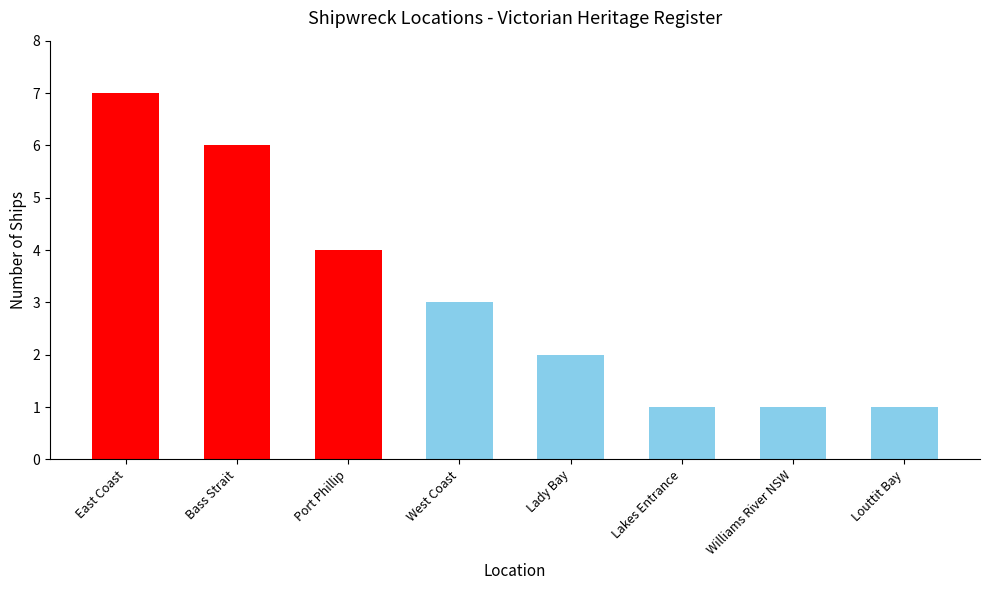

Count the values in the range 1 to 6.

7